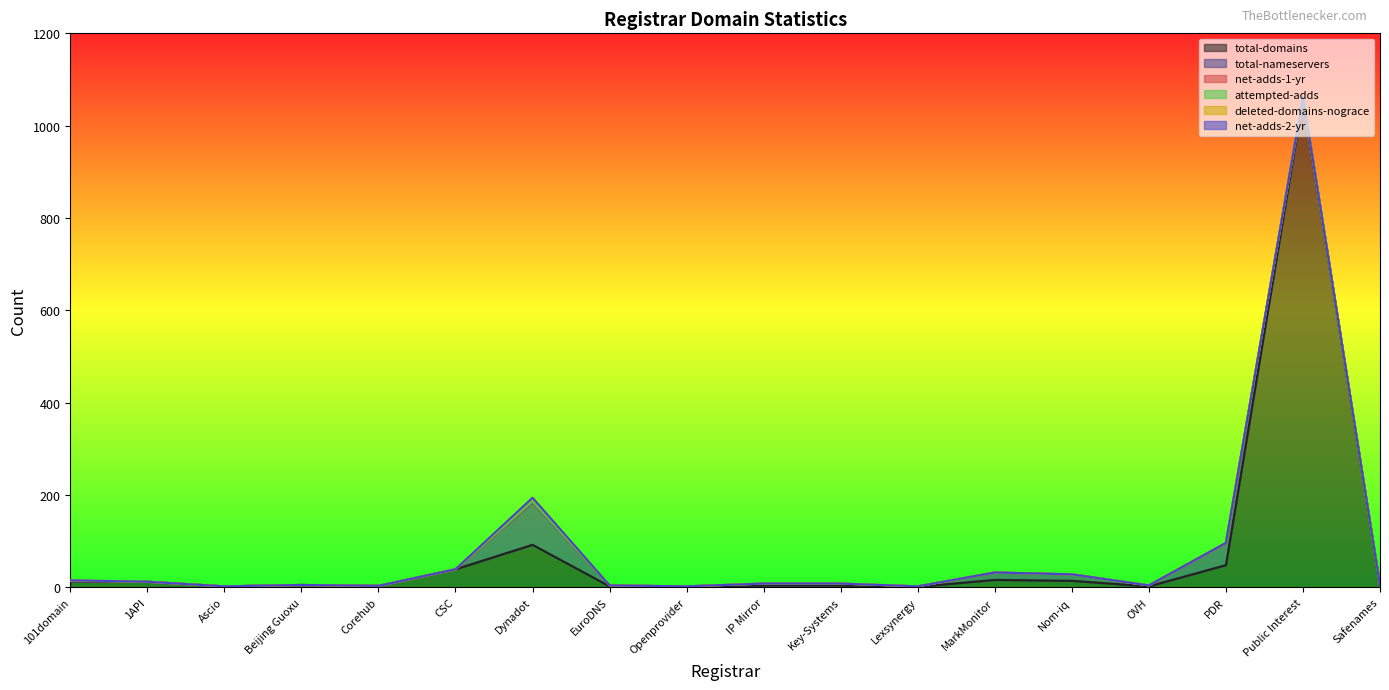

What is the label of the 13th point from the left?

MarkMonitor